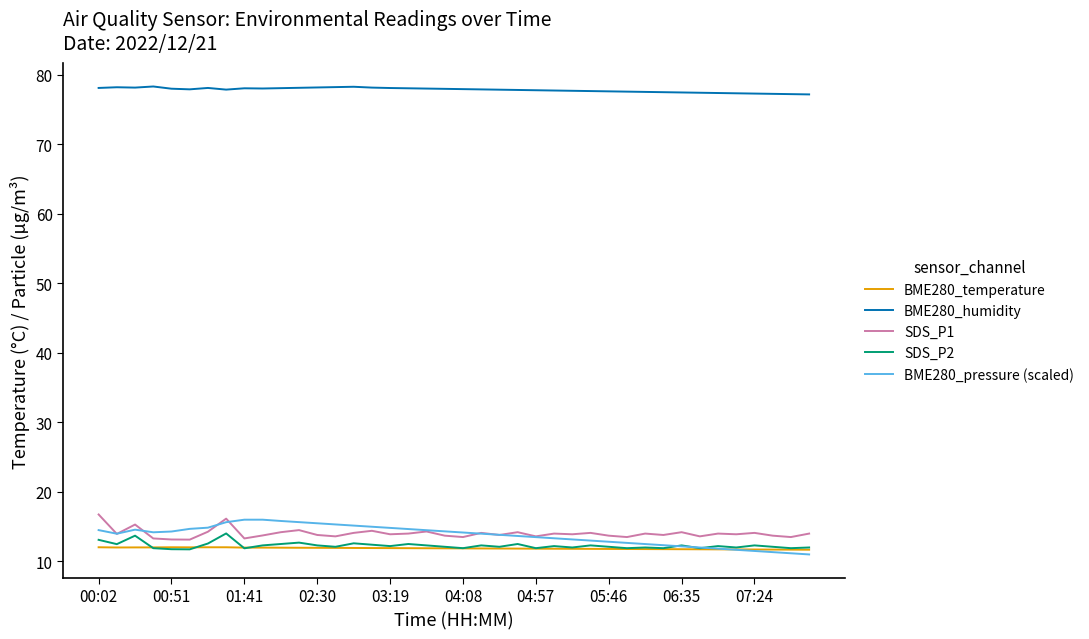

Which series has the largest total across all categories?

BME280_humidity